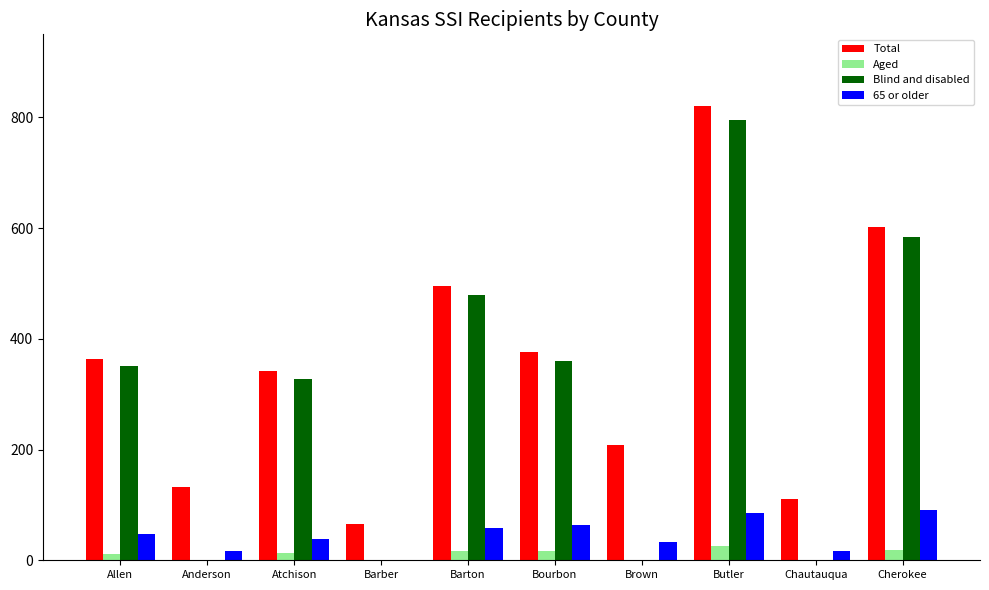

What is the sum of all Aged values?

101